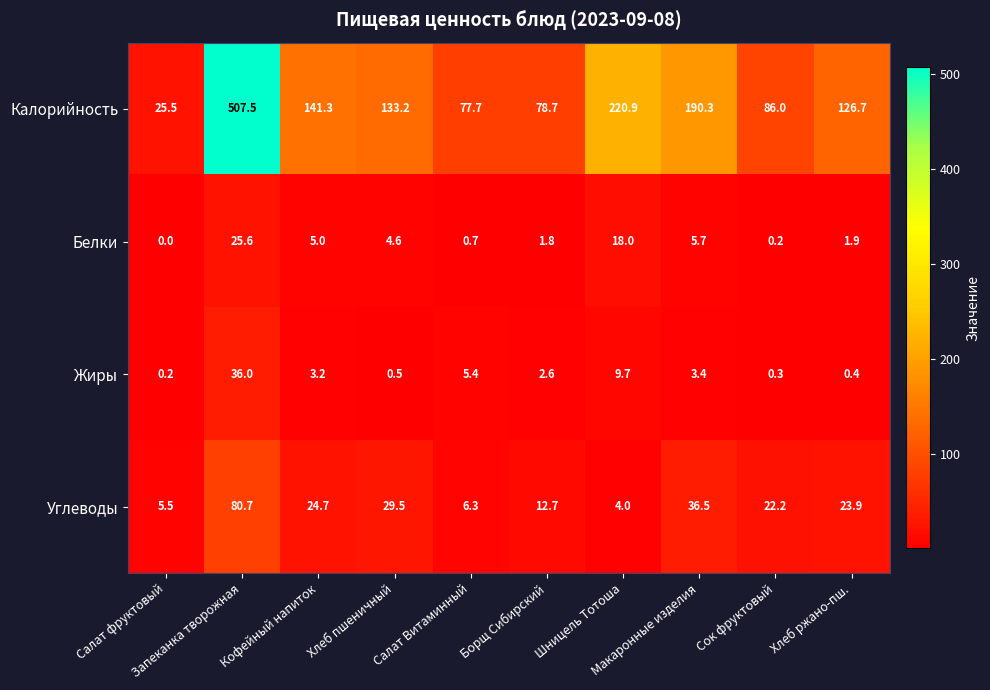

At Хлеб ржано-пш., list the series in order from largest to smallest.

Калорийность, Углеводы, Белки, Жиры